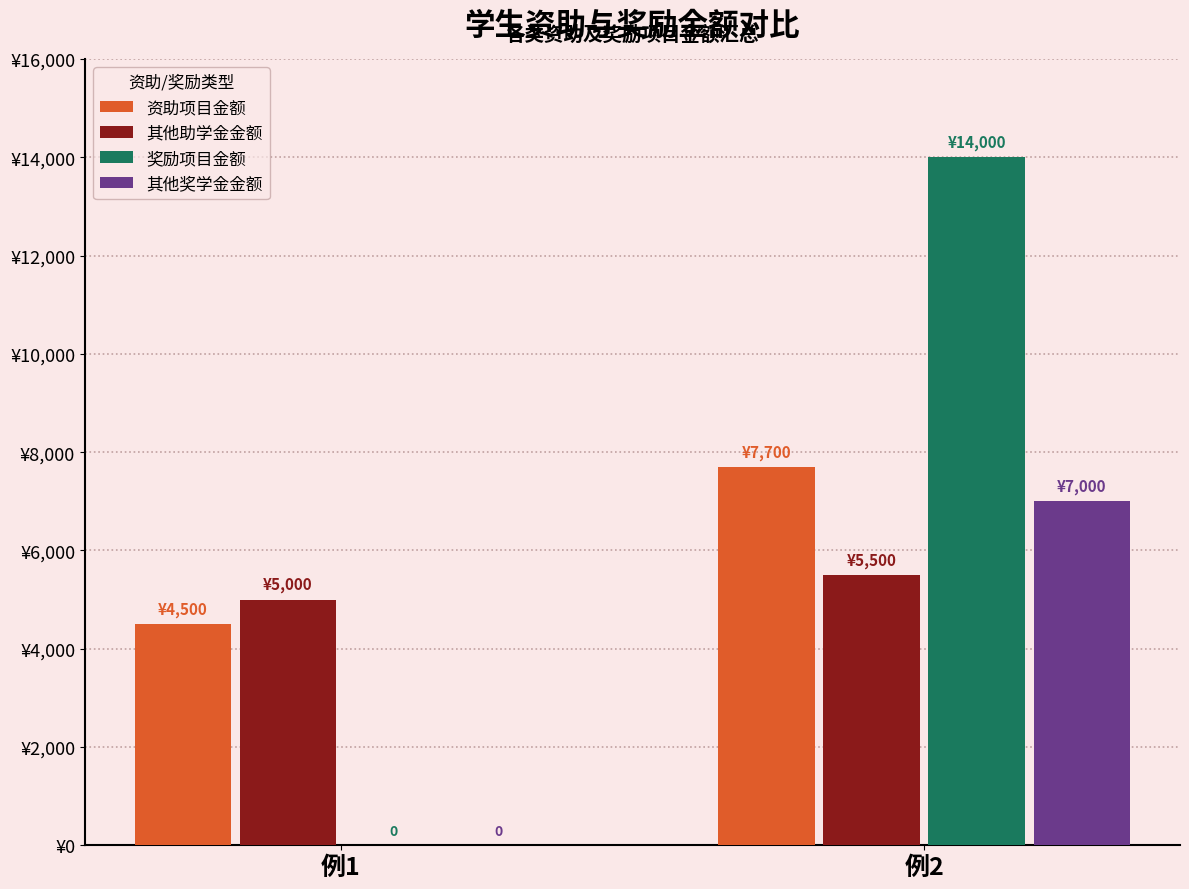

What are all the series names shown in the legend?

资助项目金额, 其他助学金金额, 奖励项目金额, 其他奖学金金额